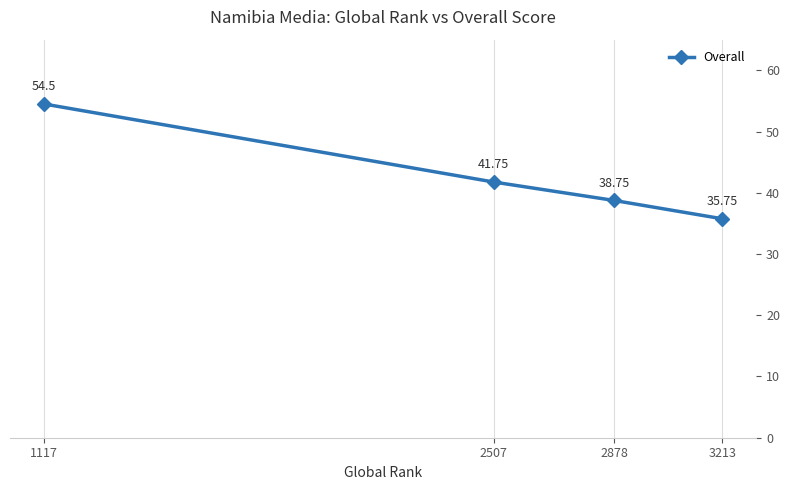

What is the average value?

42.7